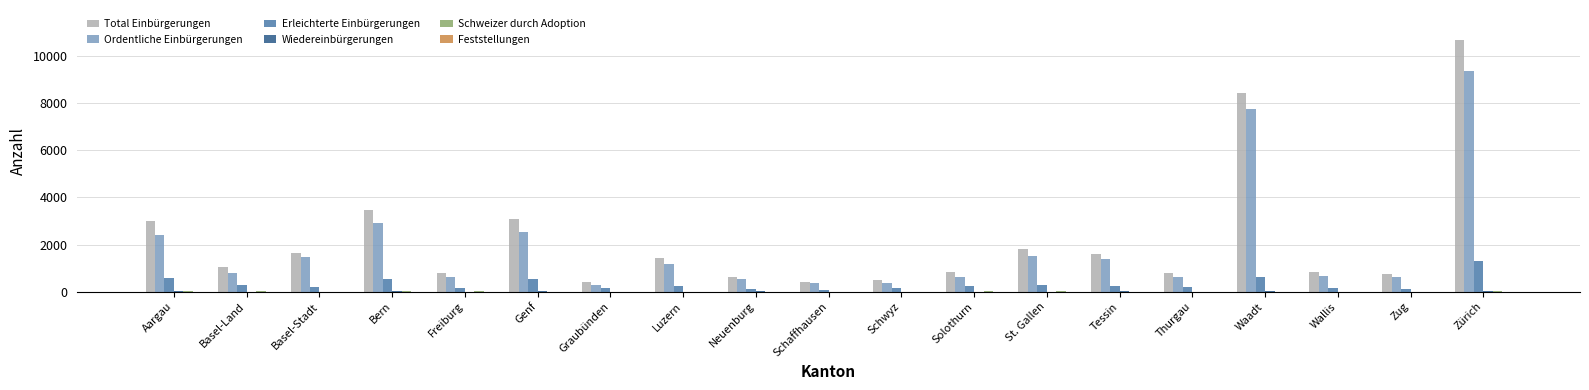

What is the sum of all Ordentliche Einbürgerungen values?

36010